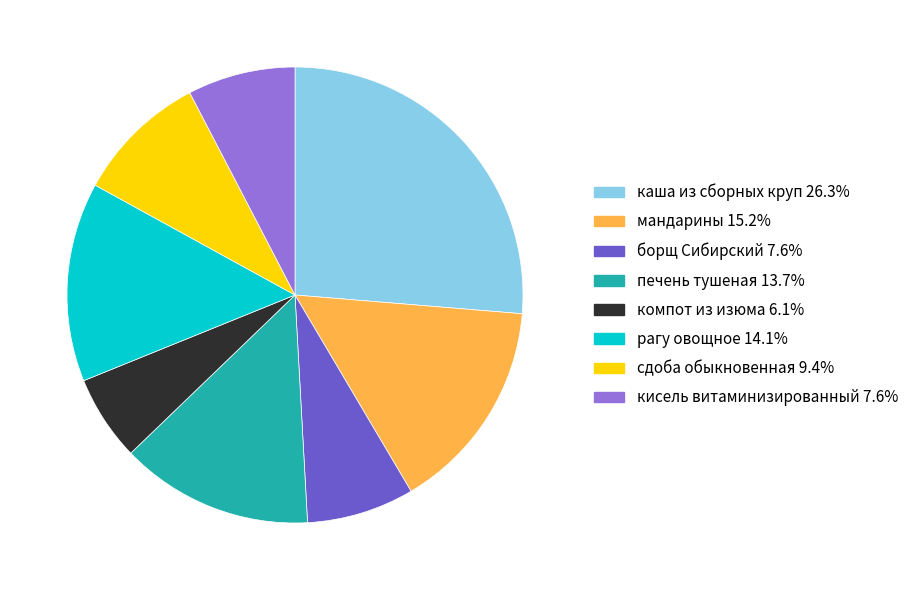

Is there a majority slice in this chart?

No